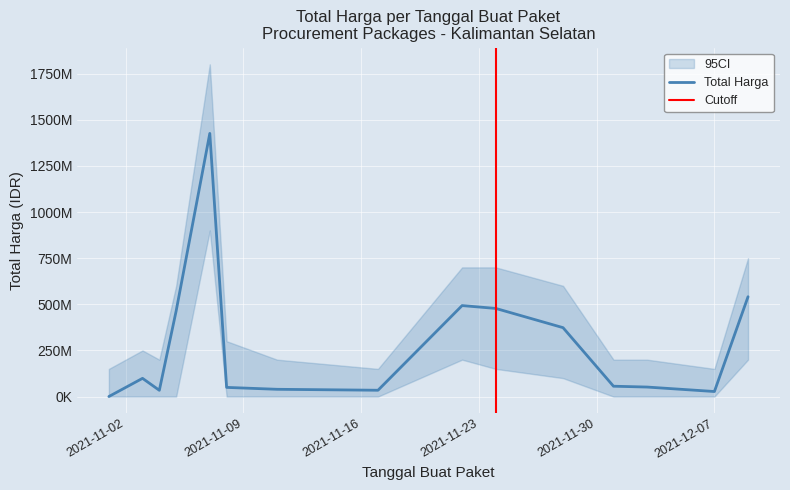

How many points are lower than both their immediate neighbors (excluding endpoints)?

3